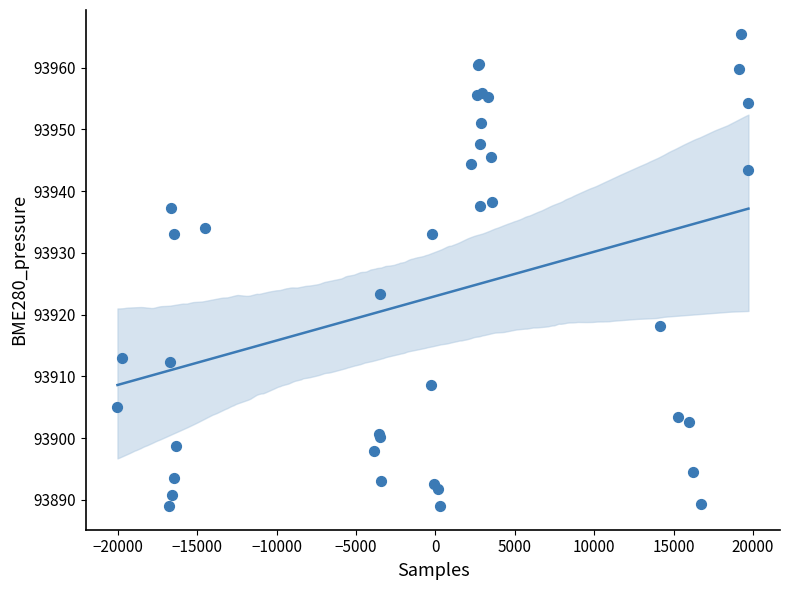

What Y value in the scatter plot is closest to 93927?

93923.4